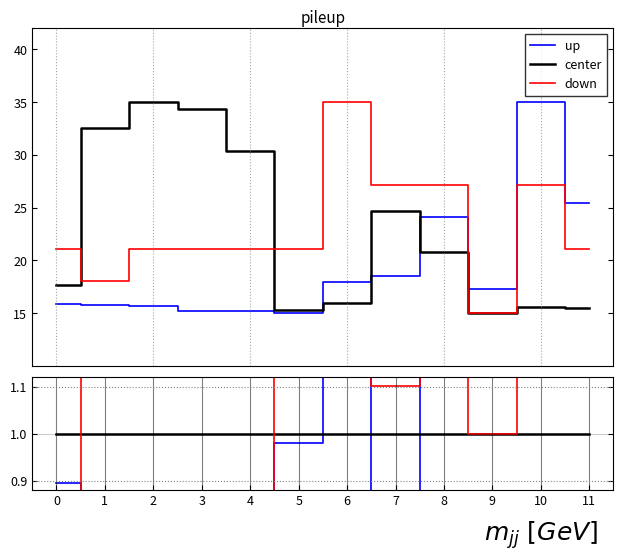

After their last crossing, which series has the higher values: center or up?

up